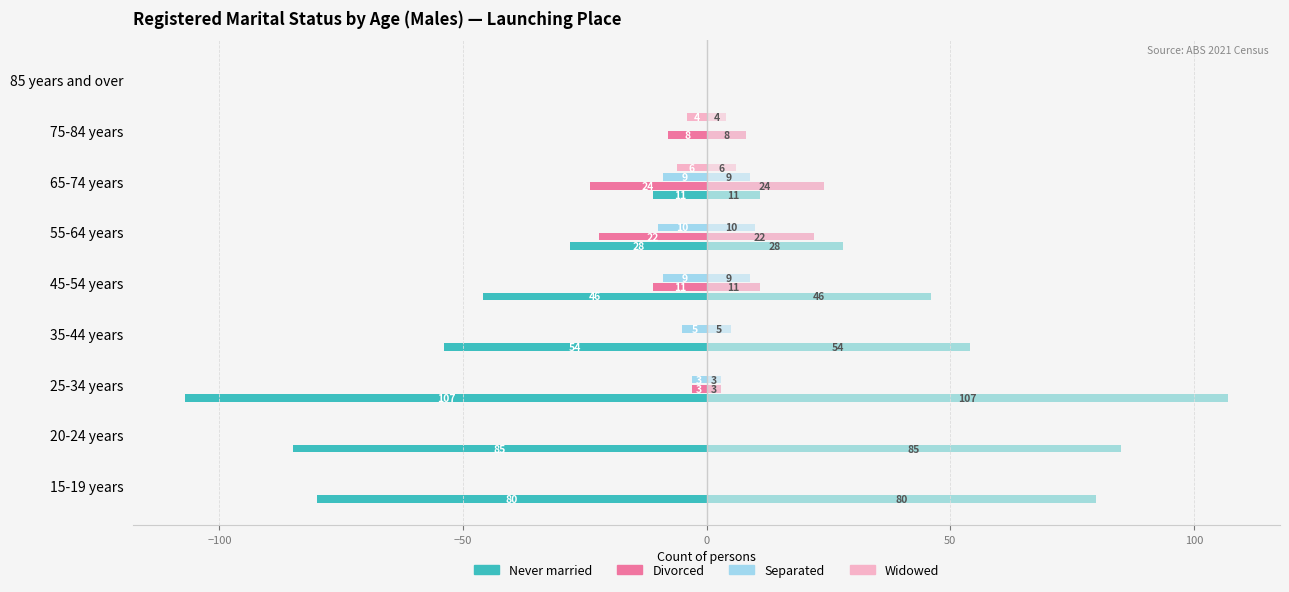

Is the value of Divorced at 25-34 years greater than the value of Never married at 55-64 years?

Yes